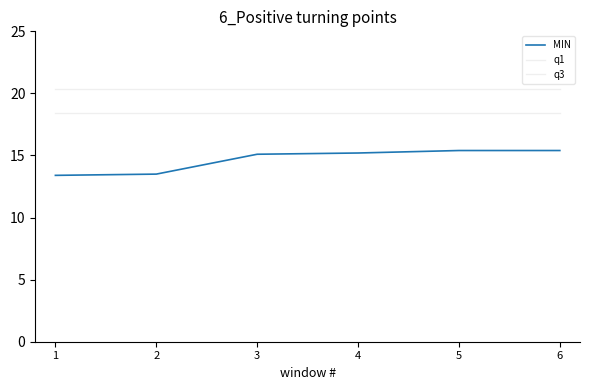

What is the maximum value for q1?

18.4